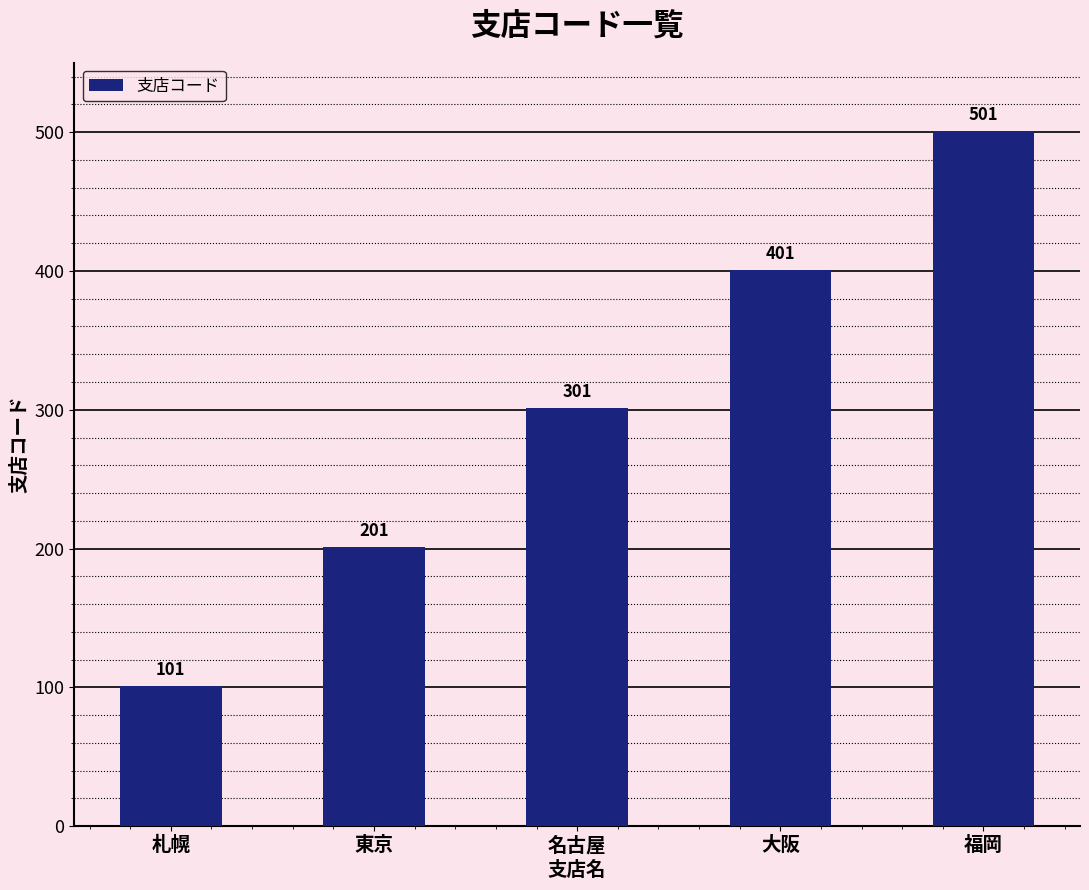

Reading right to left, list all the values displayed in this chart.

福岡=501	大阪=401	名古屋=301	東京=201	札幌=101